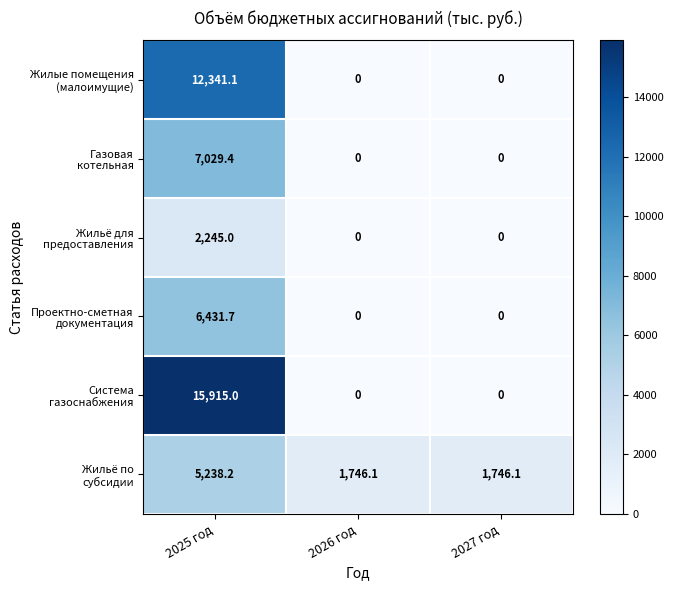

Which category has the highest value across all series?

2025 год